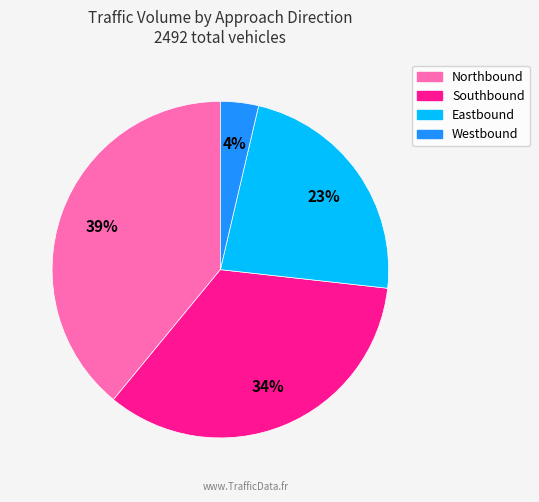

Which has a higher value, Eastbound or Westbound?

Eastbound